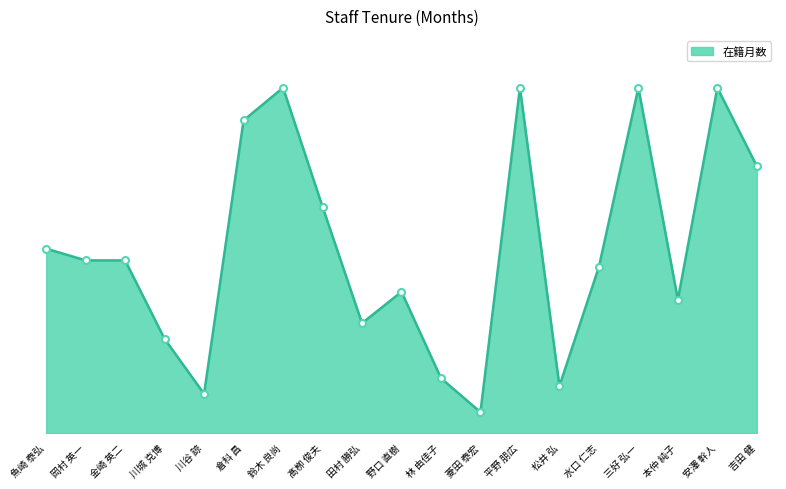

The chart shows a value of 8 at 川谷 諒. True or false?

False